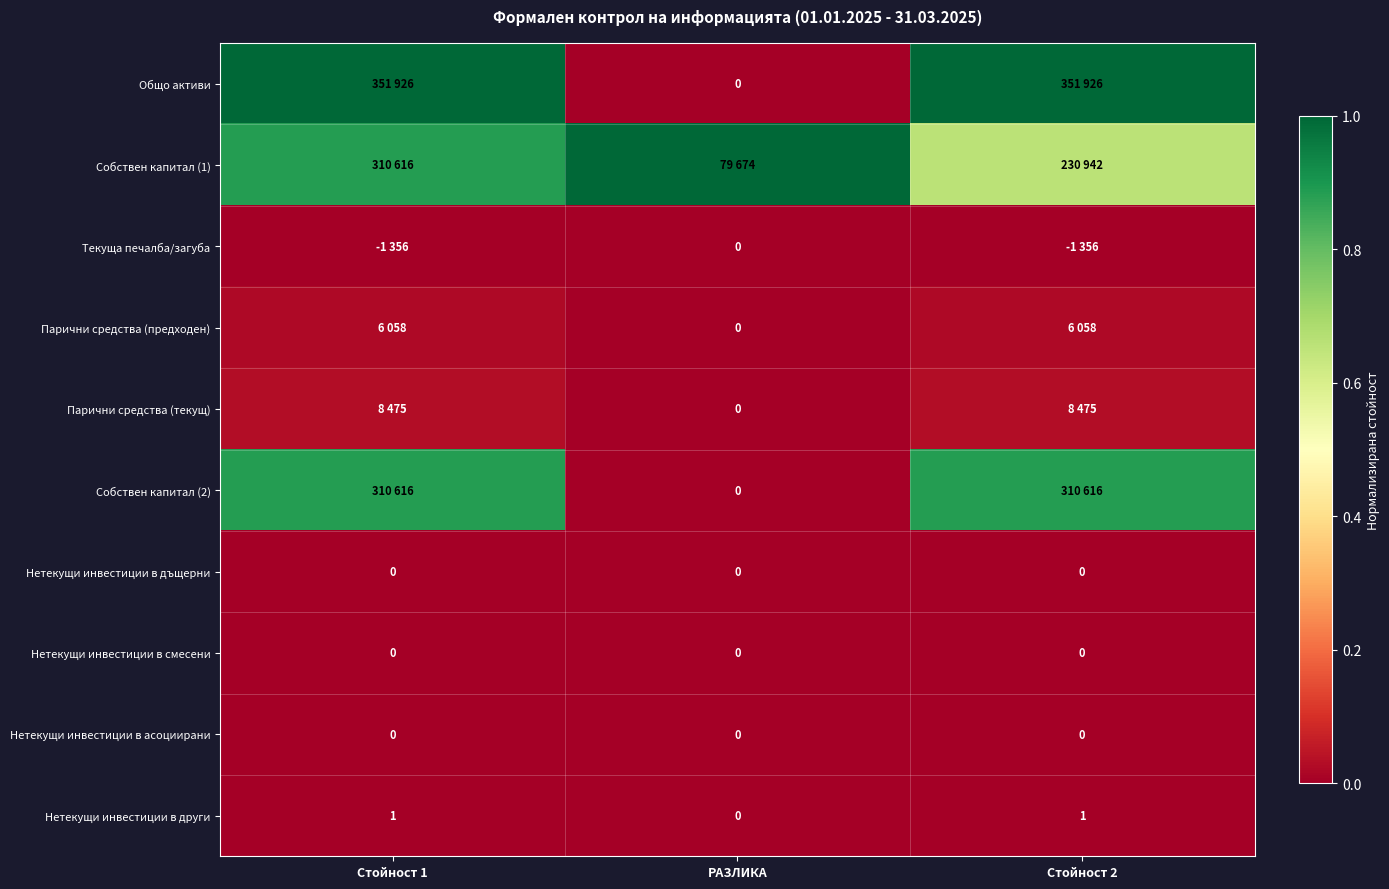

Is the value of Нетекущи инвестиции в други at Стойност 2 greater than the value of Общо активи at РАЗЛИКА?

Yes